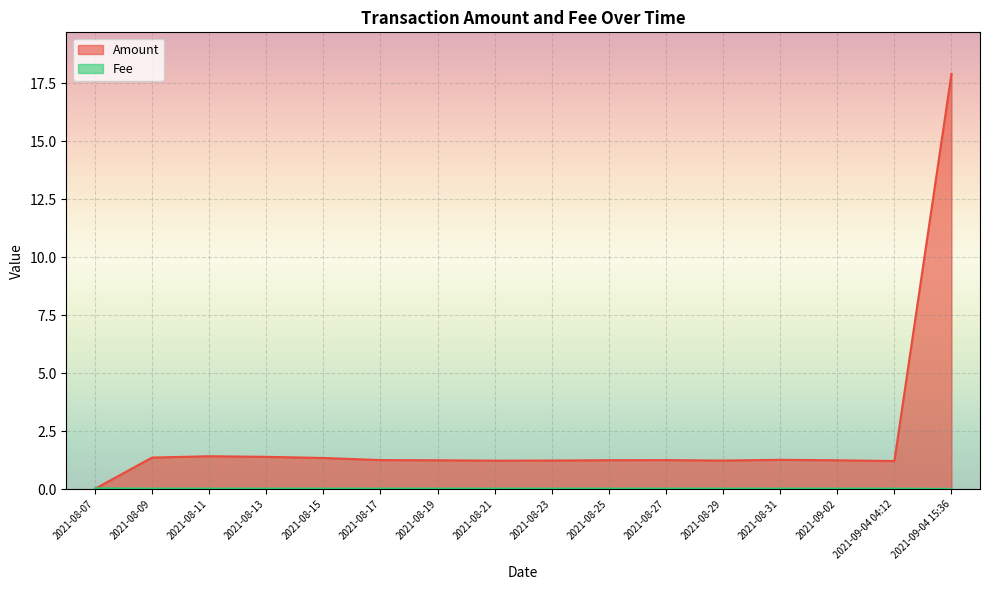

Count the number of data series in this chart.

2